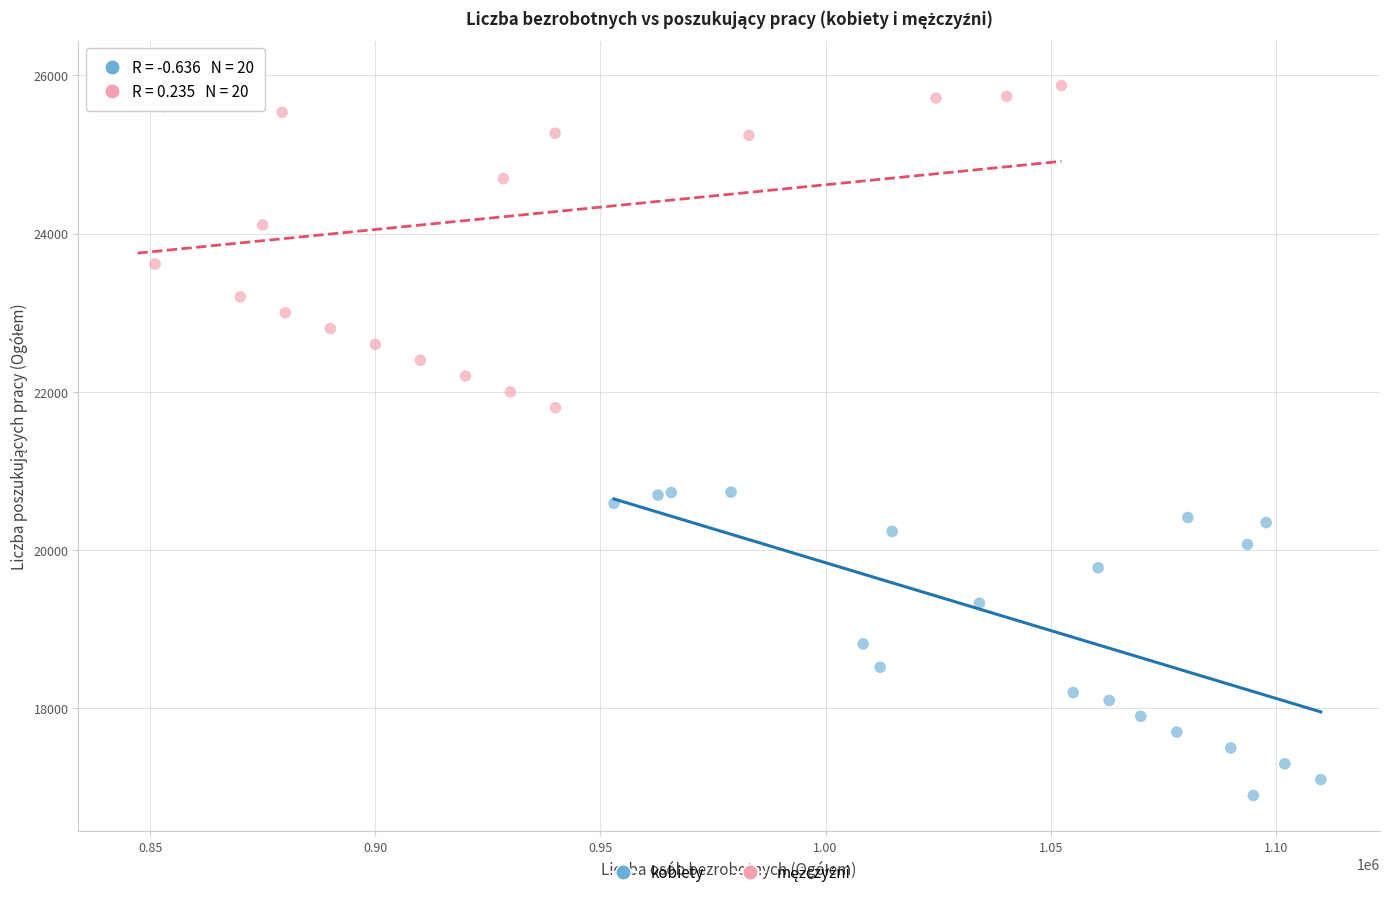

Which series reaches the minimum Y coordinate?

kobiety